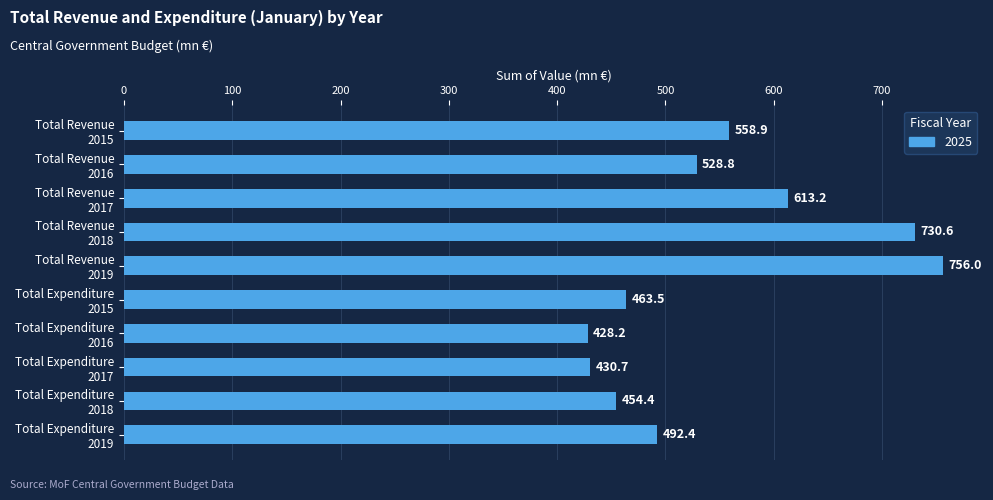

How many bars are there in total?

10